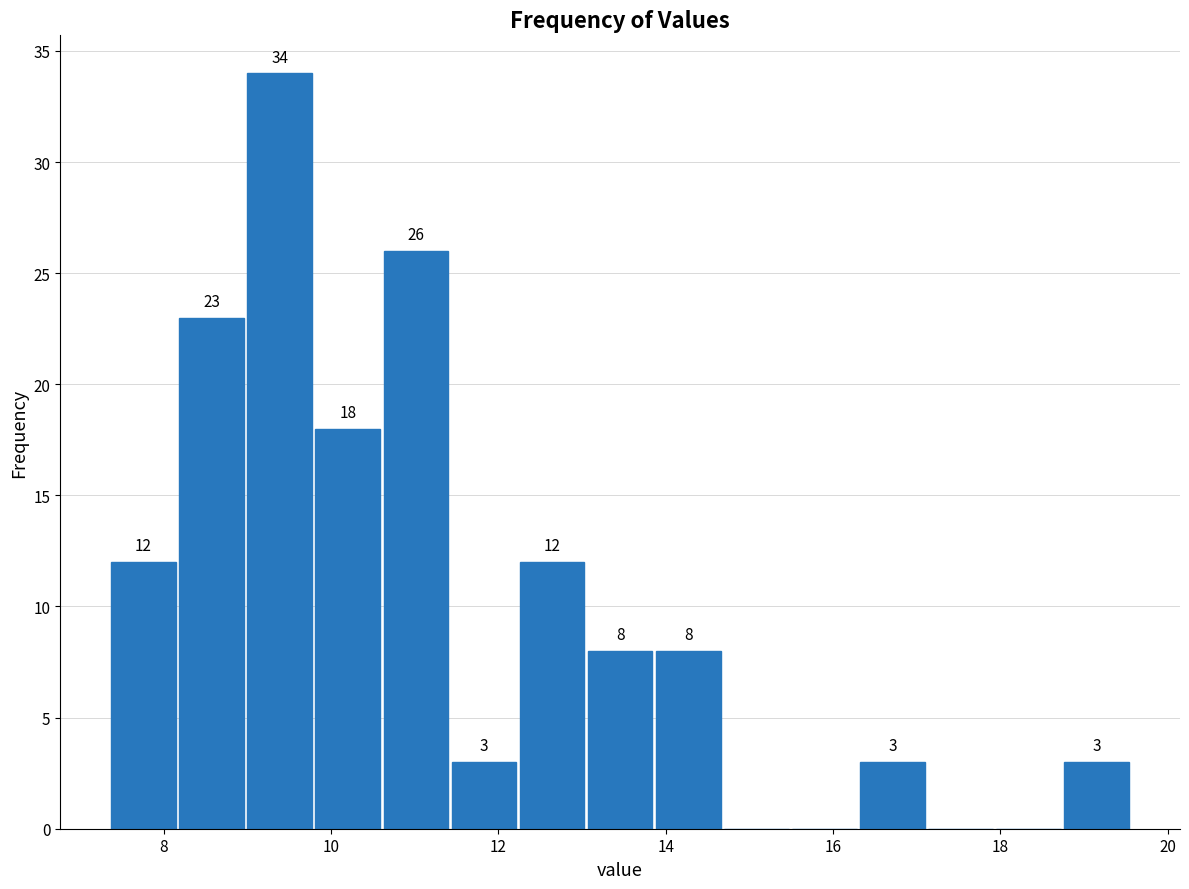

Over which range of the x-axis is the bar tallest?

9.0 to 9.8